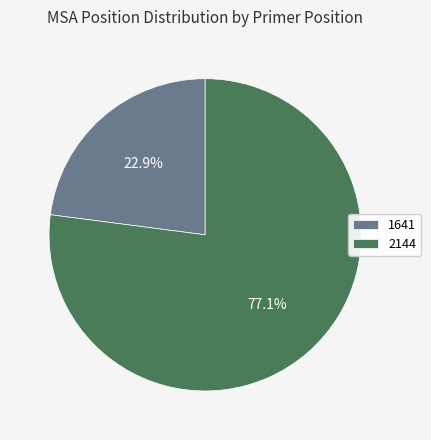

Which category has the smallest portion of the pie?

1641